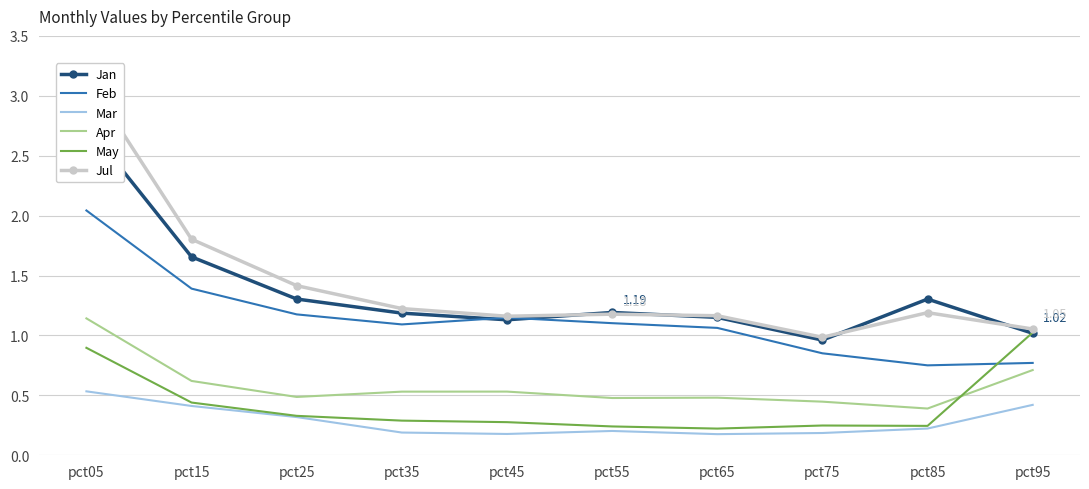

Count the Apr values in the range 0 to 1.

9